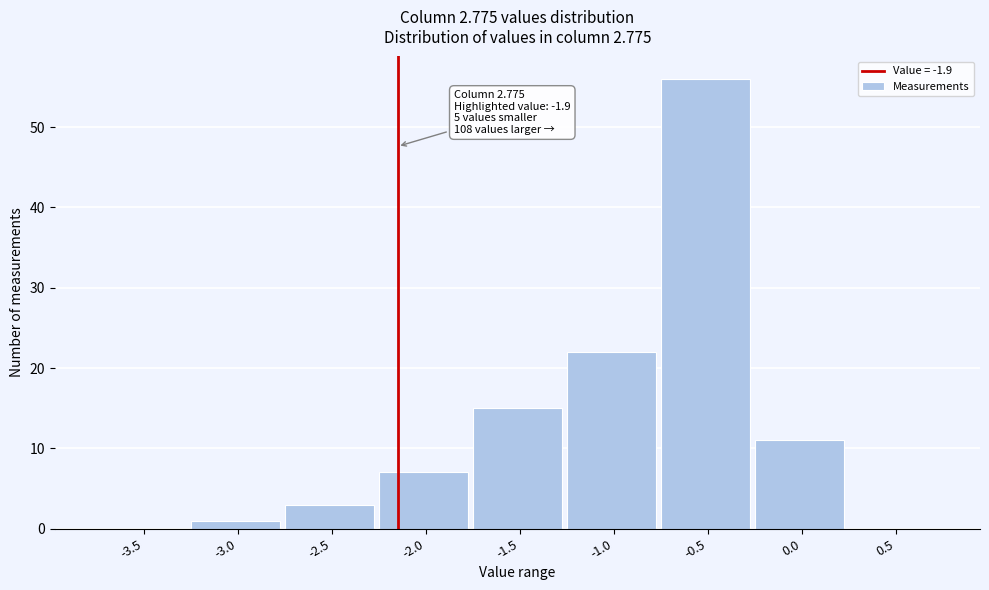

Reading right to left, extract all data points from this chart.

0.5=0	0.0=11	-0.5=56	-1.0=22	-1.5=15	-2.0=7	-2.5=3	-3.0=1	-3.5=0